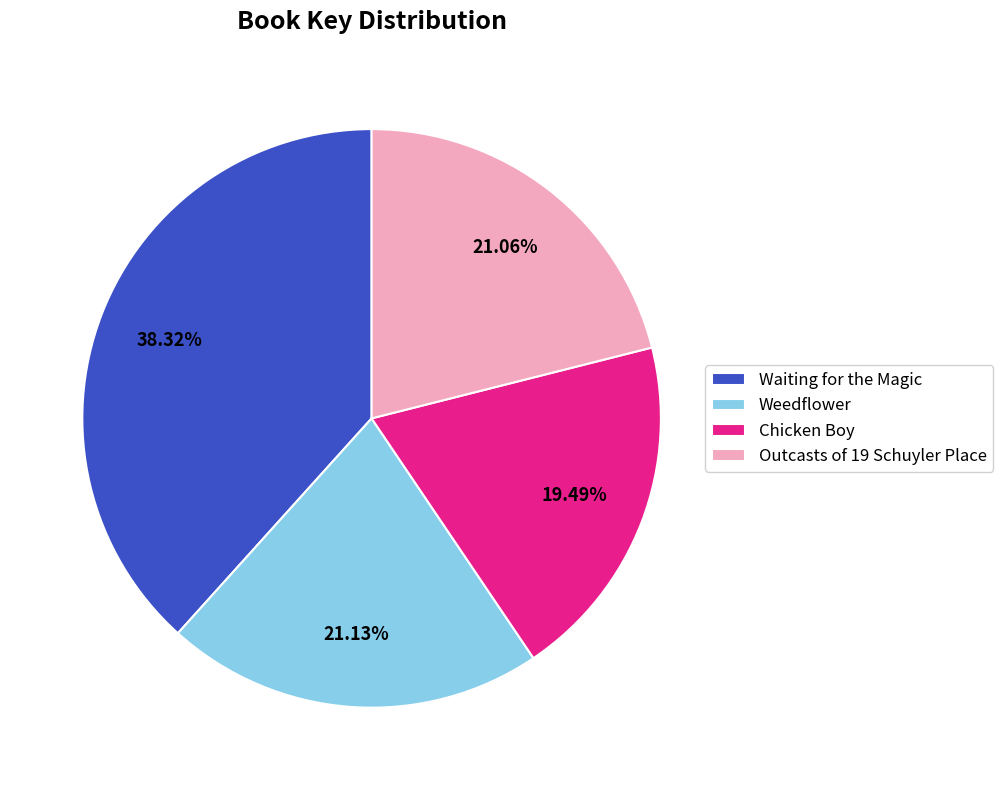

Combined, do Weedflower and Outcasts of 19 Schuyler Place account for over 50%?

No